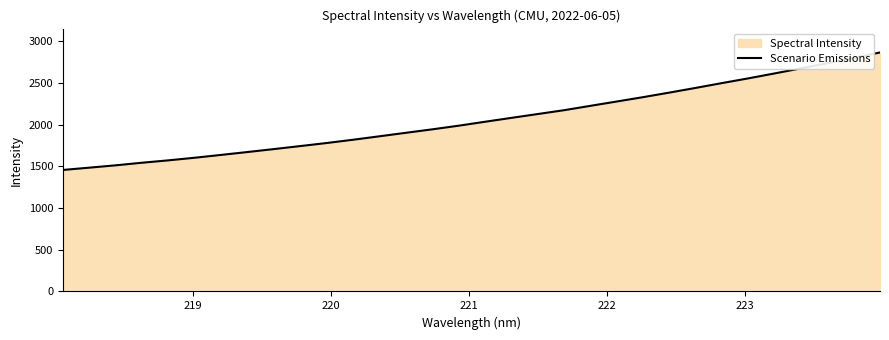

What is the difference between the maximum and minimum values?

1407.5